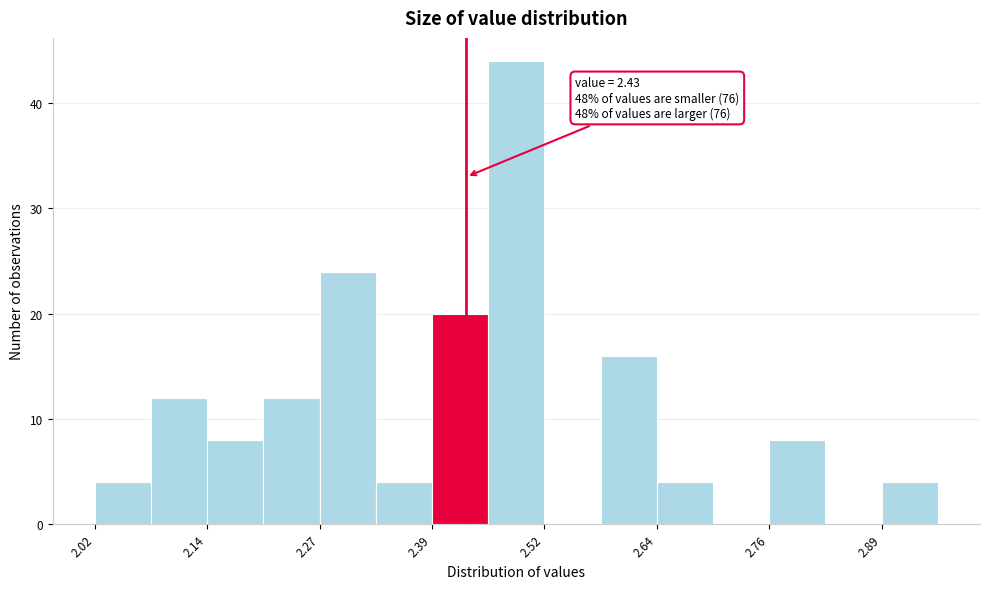

Around what value on the x-axis is the tallest bar? Give the approximate position of its centre, as read against the axis.

2.48